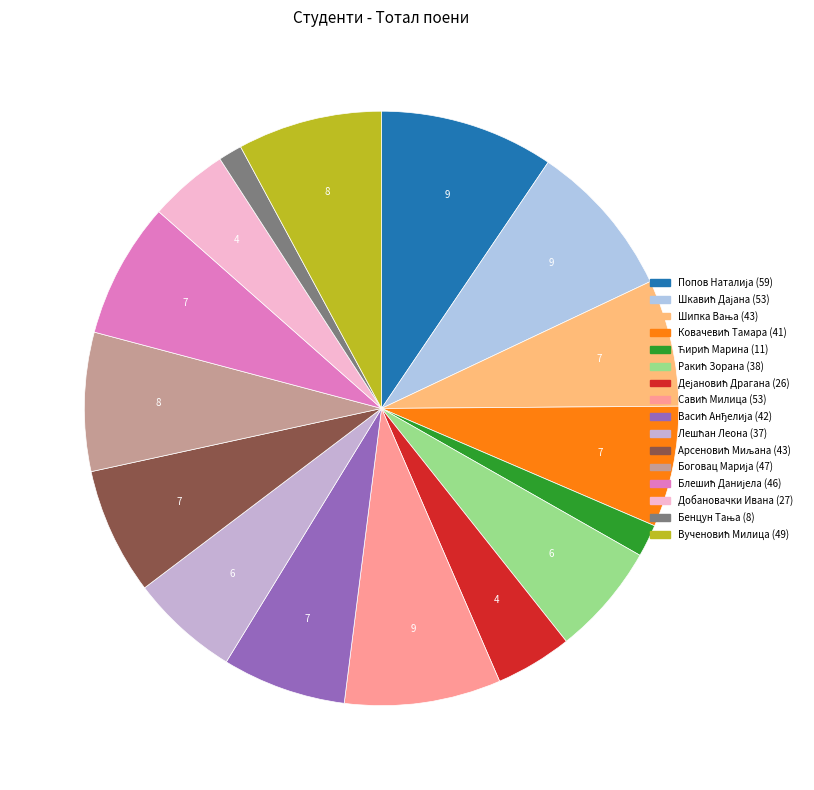

Does any single category account for the majority?

No